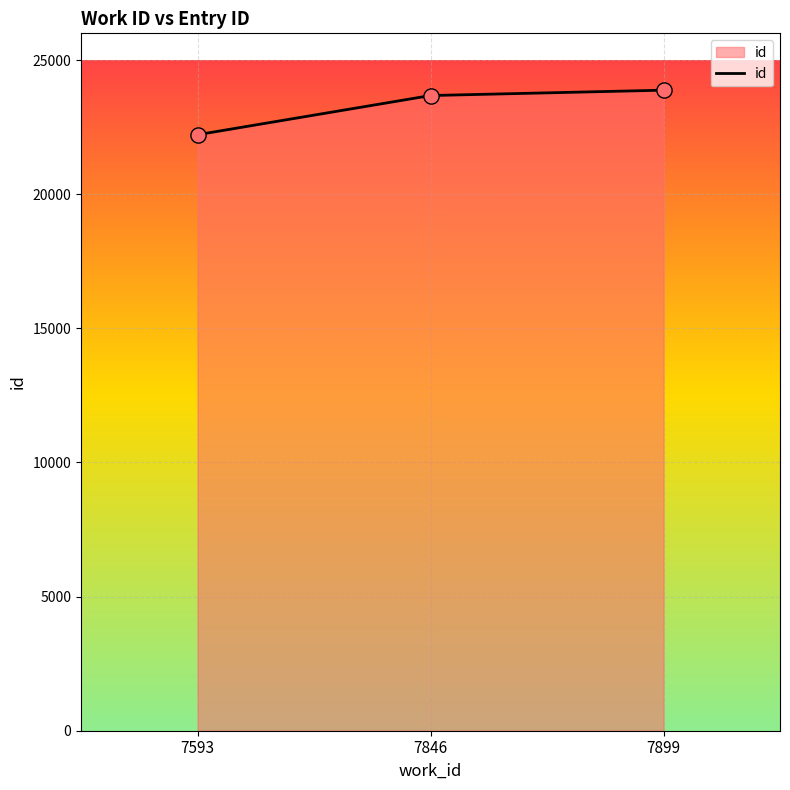

What is the change in value from 7846 to 7899?

+200